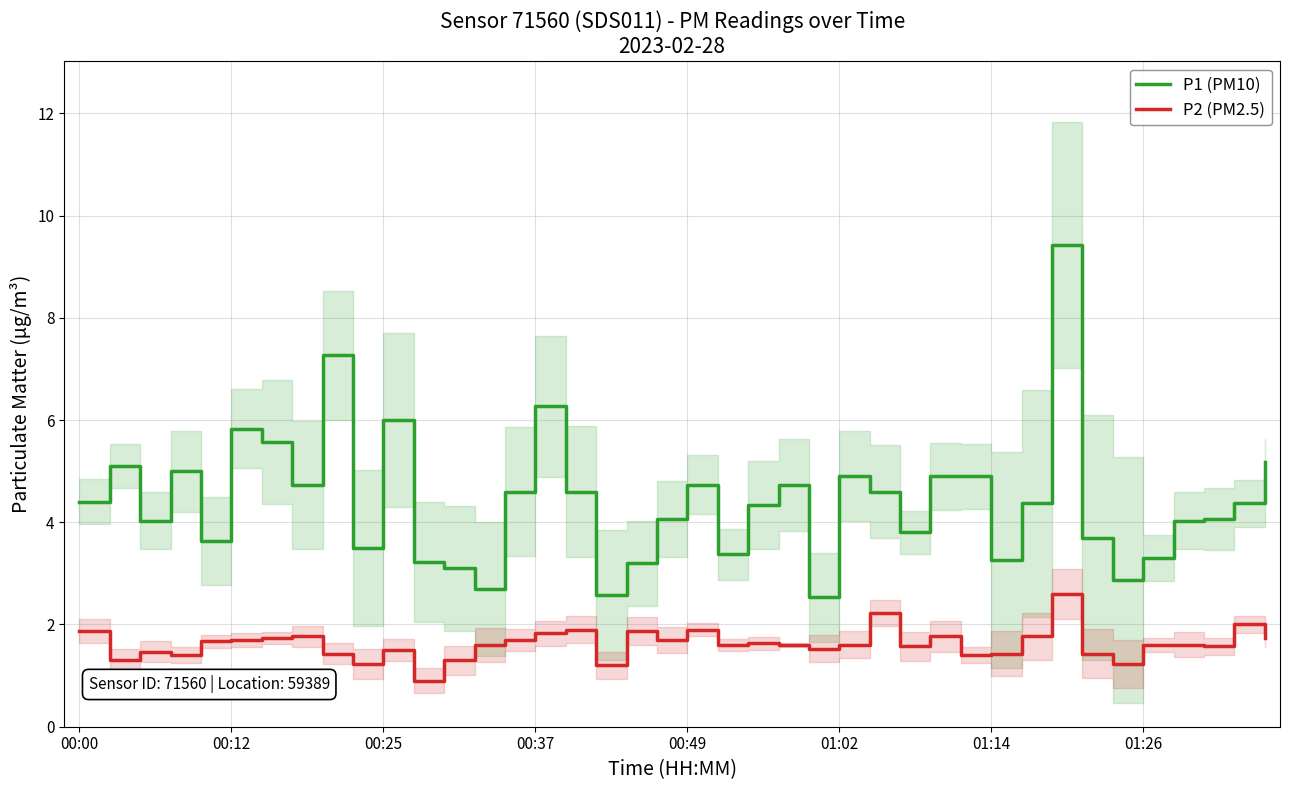

What is the sum of all P1 (PM10) values?

176.8